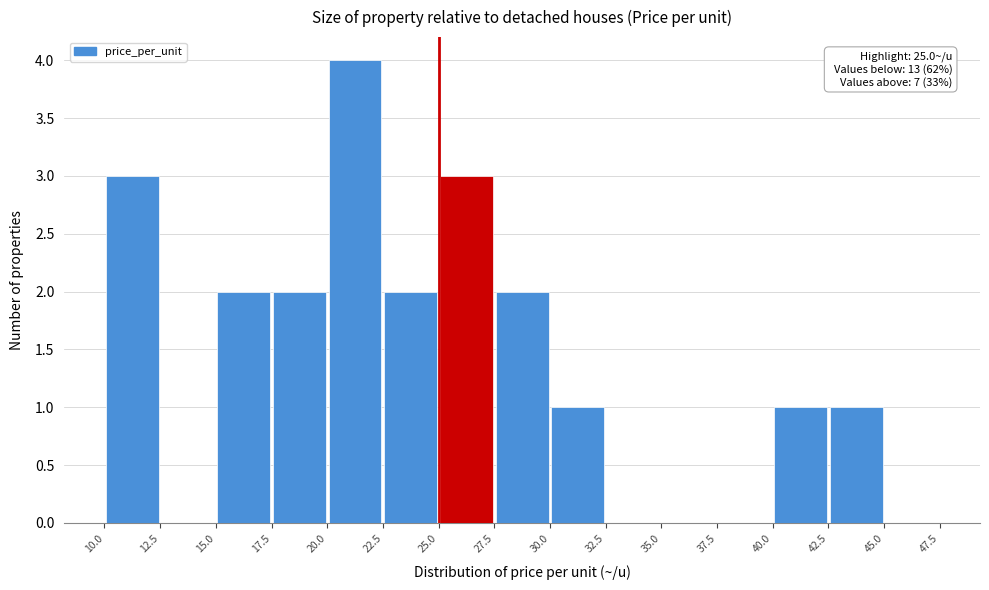

Over which range of the x-axis is the bar tallest?

20.0 to 22.5